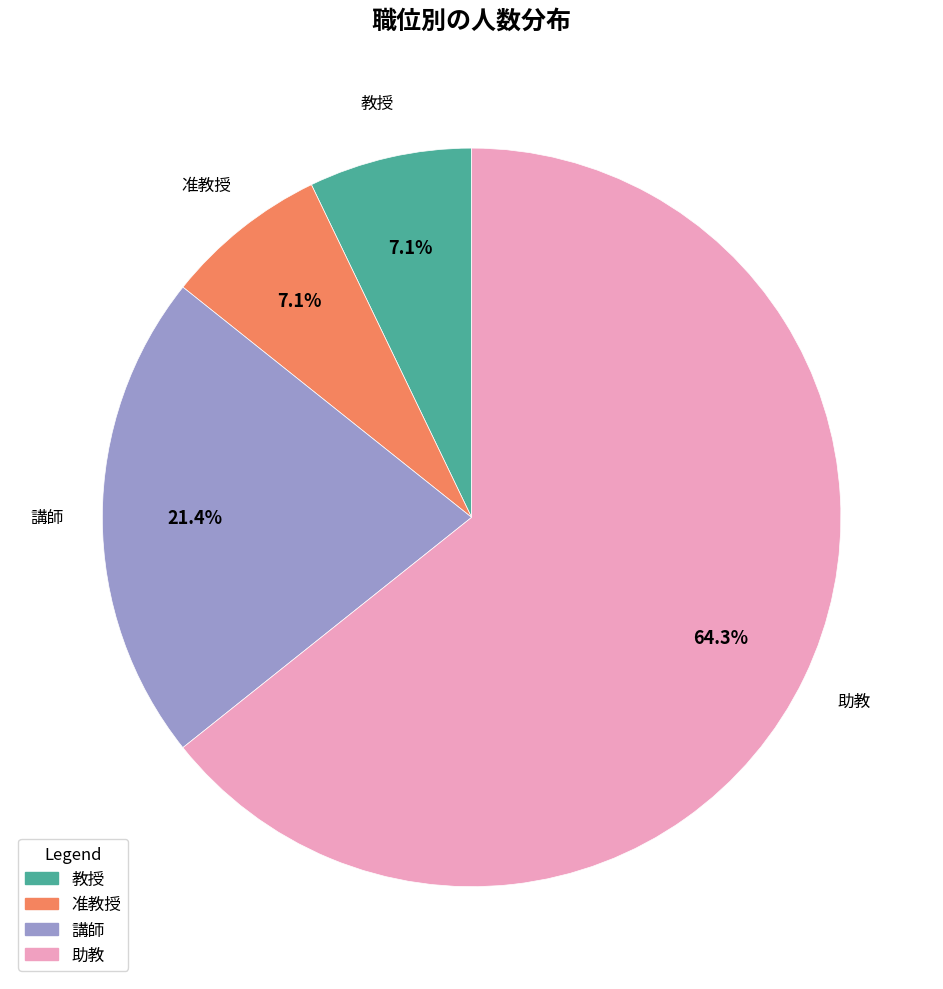

Which category has the biggest portion of the pie?

助教